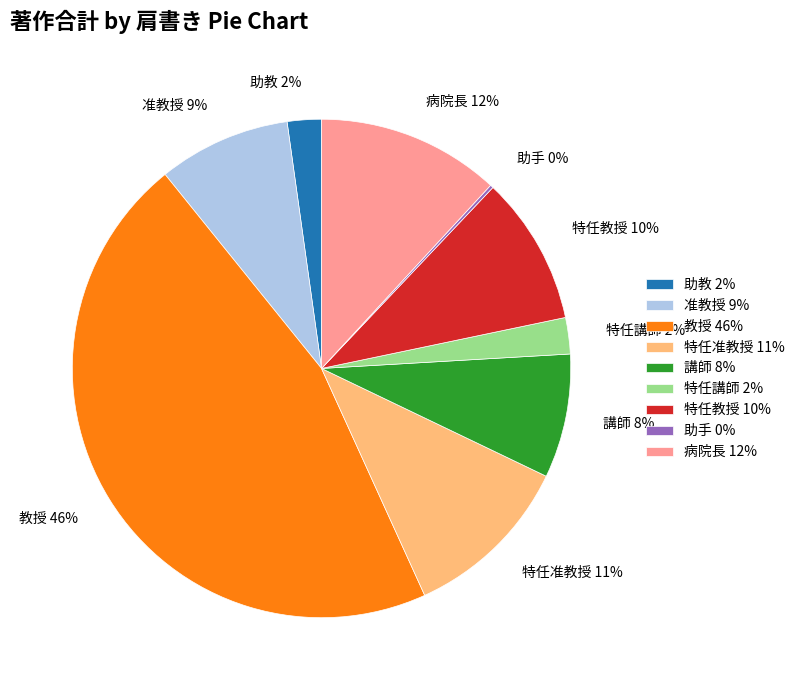

Approximately how many times larger is the value at 講師 8% compared to 准教授 9%?

0.9